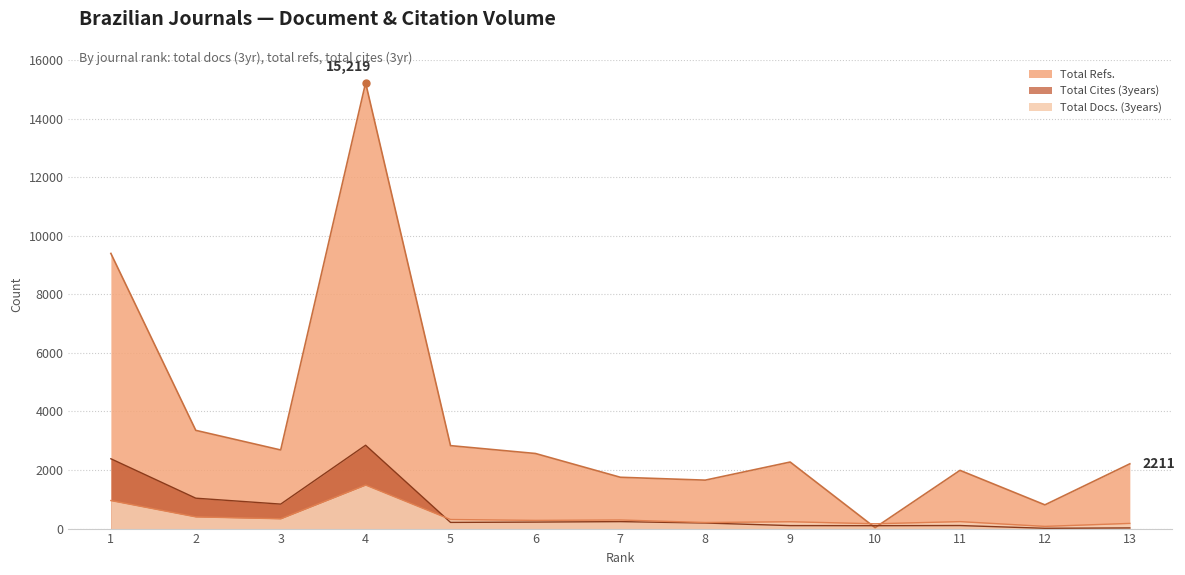

The value of Total Cites (3years) at 4 is 2846. True or false?

True